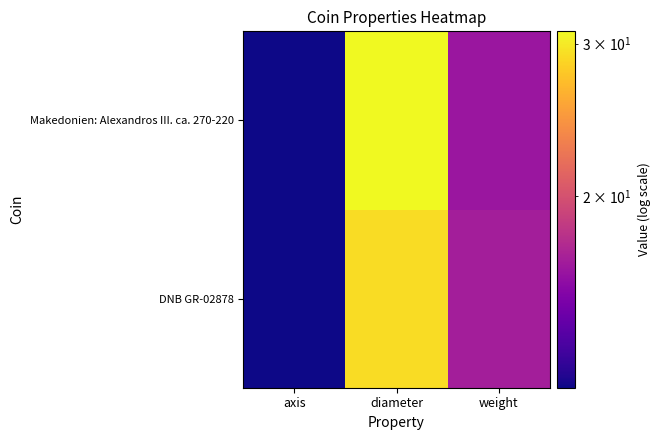

List the series in order of their peak value, lowest first.

DNB GR-02878, Makedonien: Alexandros III. ca. 270-220